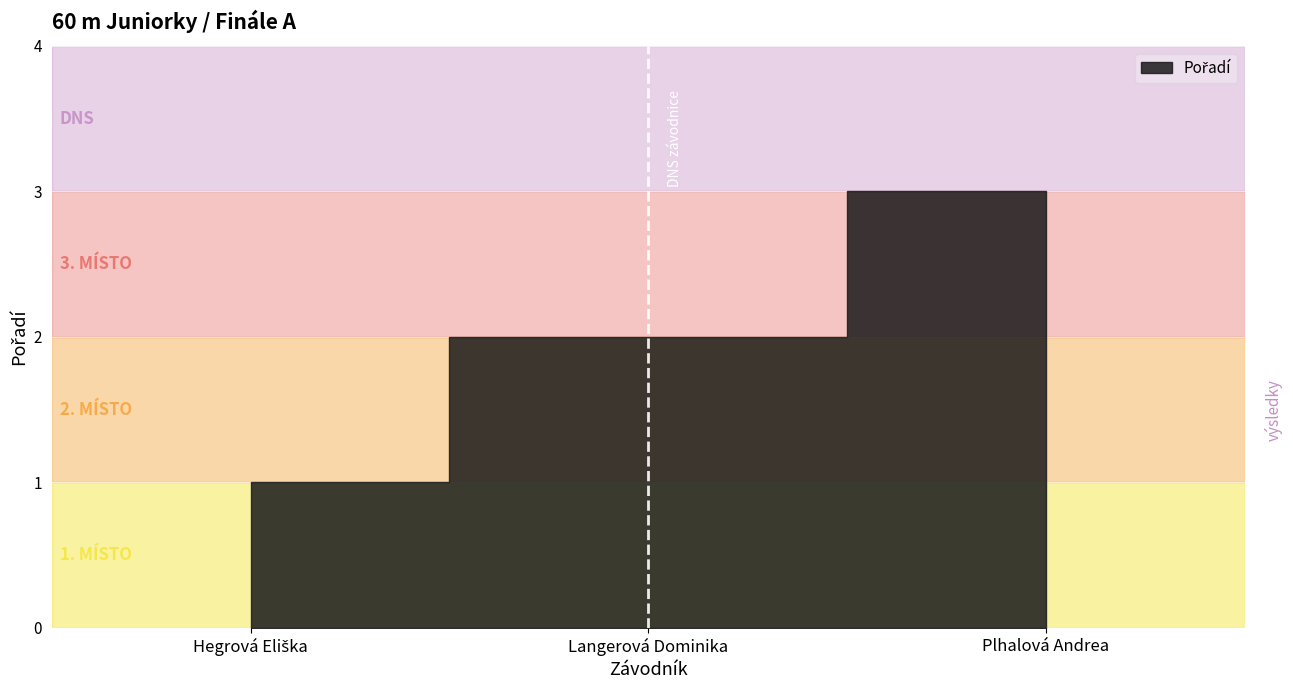

What is the change in value from Langerová Dominika to Plhalová Andrea?

+1